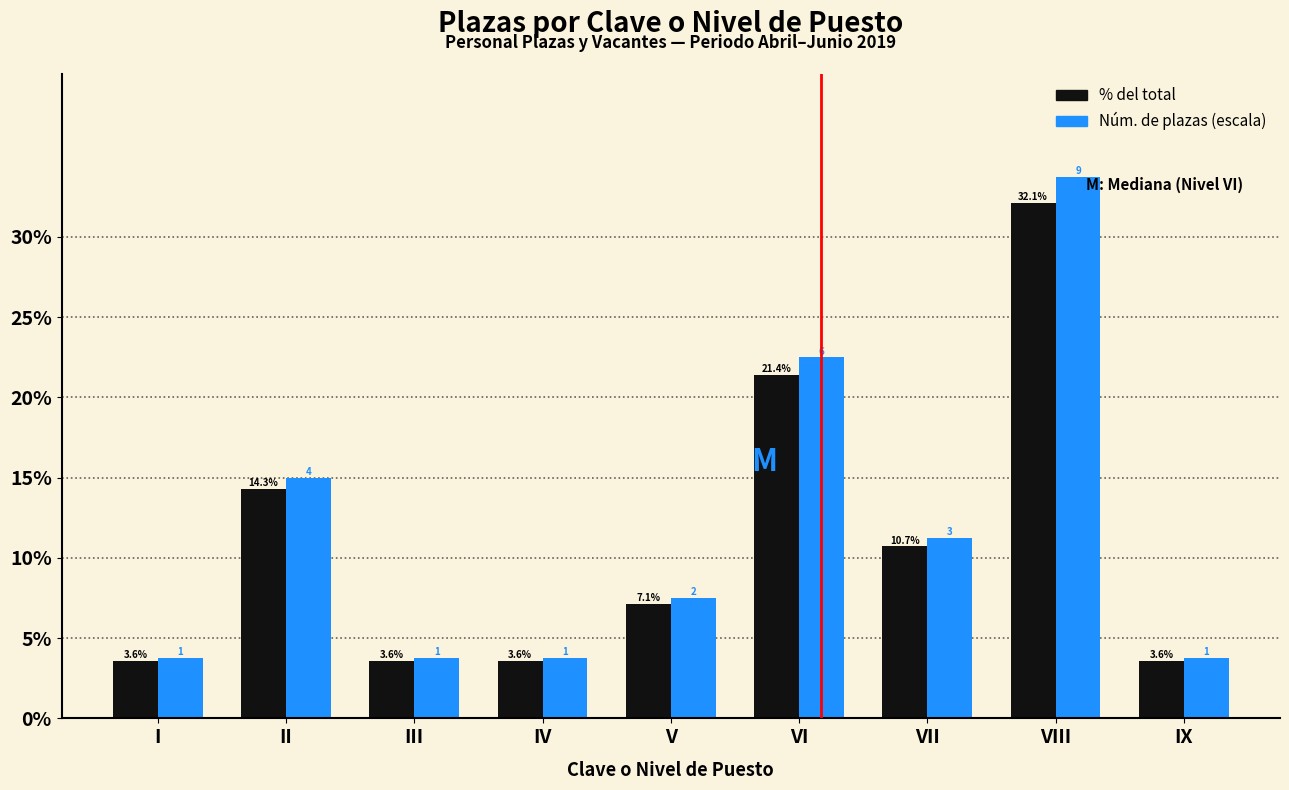

At which category is the sum across all series the highest?

VIII